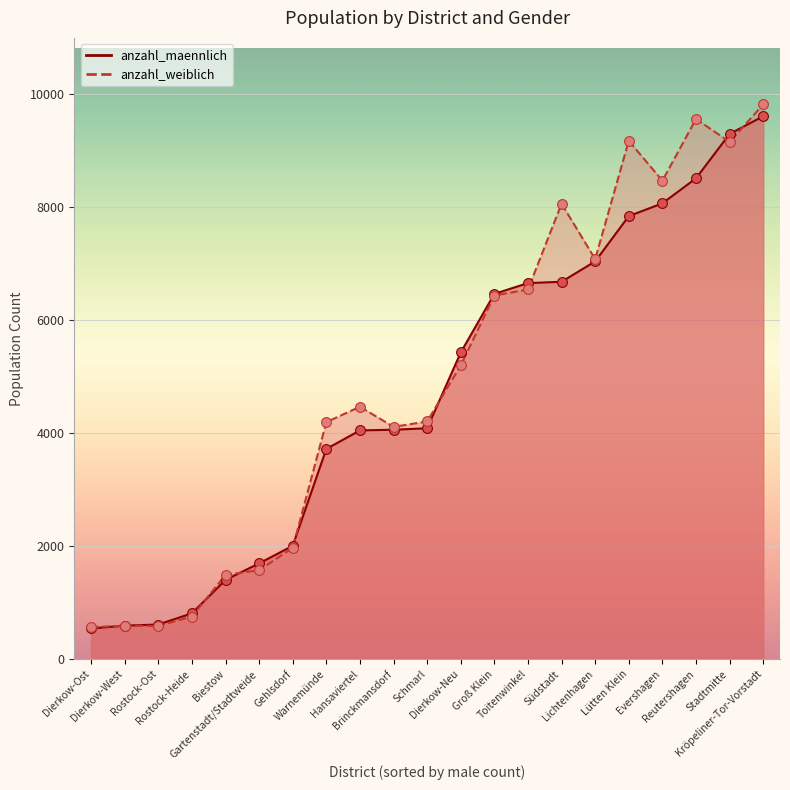

At which category is the sum across all series the highest?

Kröpeliner-Tor-Vorstadt